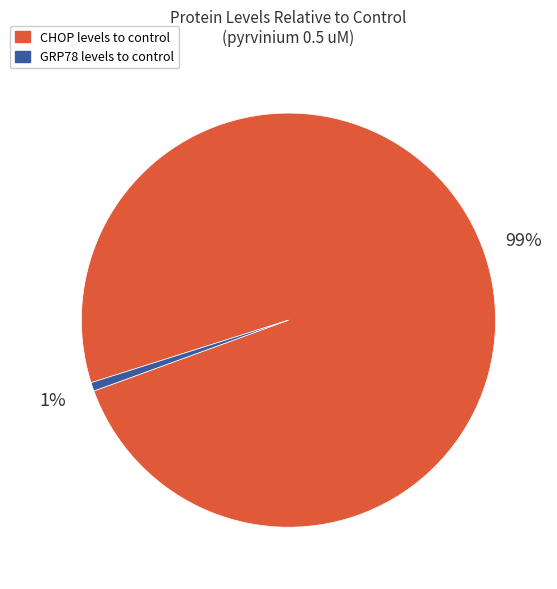

Does GRP78 levels to control account for over 50% of the chart?

No